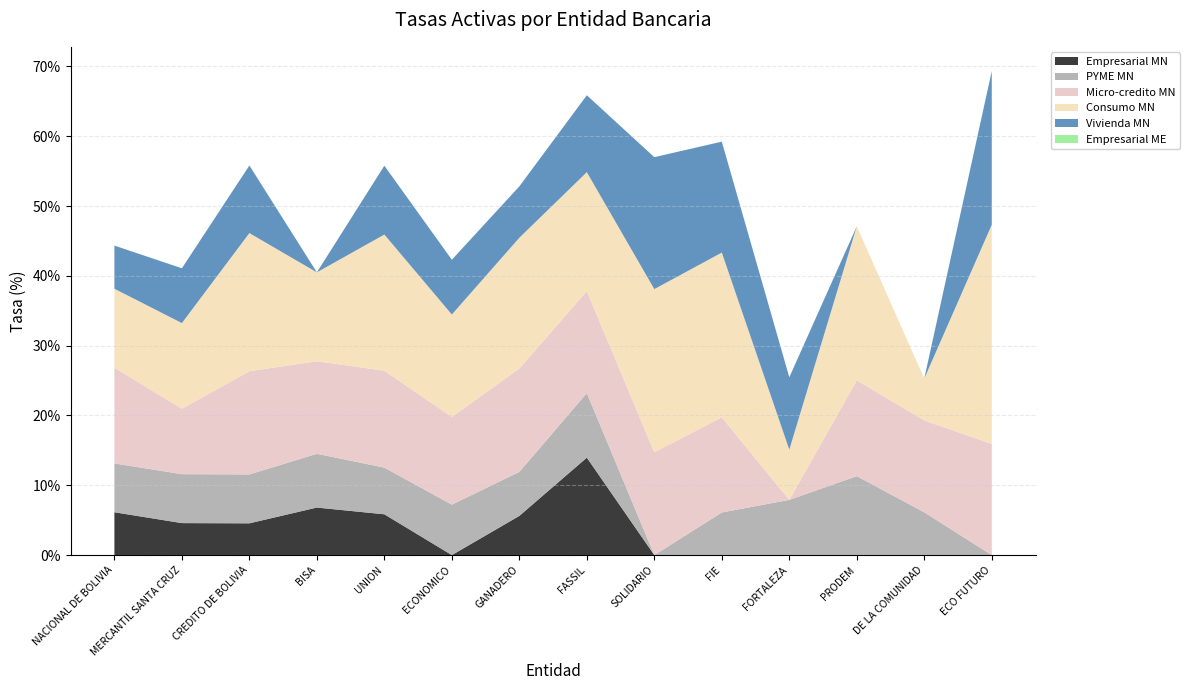

Reading left to right, extract all data points from this chart.

Empresarial MN: NACIONAL DE BOLIVIA=6.1	MERCANTIL SANTA CRUZ=4.6	CREDITO DE BOLIVIA=4.6	BISA=6.8	UNION=5.8	ECONOMICO=0.0	GANADERO=5.6	FASSIL=14.0	SOLIDARIO=0.0	FIE=0.0	FORTALEZA=0.0	PRODEM=0.0	DE LA COMUNIDAD=0.0	ECO FUTURO=0.0
PYME MN: NACIONAL DE BOLIVIA=7.0	MERCANTIL SANTA CRUZ=7.0	CREDITO DE BOLIVIA=7.0	BISA=7.7	UNION=6.7	ECONOMICO=7.2	GANADERO=6.3	FASSIL=9.2	SOLIDARIO=0.0	FIE=6.1	FORTALEZA=7.9	PRODEM=11.3	DE LA COMUNIDAD=6.1	ECO FUTURO=0.0
Micro-credito MN: NACIONAL DE BOLIVIA=13.7	MERCANTIL SANTA CRUZ=9.4	CREDITO DE BOLIVIA=14.8	BISA=13.3	UNION=13.9	ECONOMICO=12.6	GANADERO=14.8	FASSIL=14.6	SOLIDARIO=14.7	FIE=13.6	FORTALEZA=0.0	PRODEM=13.7	DE LA COMUNIDAD=13.2	ECO FUTURO=15.9
Consumo MN: NACIONAL DE BOLIVIA=11.3	MERCANTIL SANTA CRUZ=12.3	CREDITO DE BOLIVIA=19.8	BISA=12.7	UNION=19.5	ECONOMICO=14.7	GANADERO=18.7	FASSIL=17.0	SOLIDARIO=23.4	FIE=23.6	FORTALEZA=7.2	PRODEM=22.1	DE LA COMUNIDAD=6.0	ECO FUTURO=31.4
Vivienda MN: NACIONAL DE BOLIVIA=6.2	MERCANTIL SANTA CRUZ=7.8	CREDITO DE BOLIVIA=9.7	BISA=0.0	UNION=9.9	ECONOMICO=7.8	GANADERO=7.4	FASSIL=11.0	SOLIDARIO=18.9	FIE=15.9	FORTALEZA=10.4	PRODEM=0.0	DE LA COMUNIDAD=0.0	ECO FUTURO=22.0
Empresarial ME: NACIONAL DE BOLIVIA=0.0	MERCANTIL SANTA CRUZ=0.0	CREDITO DE BOLIVIA=0.0	BISA=0.0	UNION=0.0	ECONOMICO=0.0	GANADERO=0.0	FASSIL=0.0	SOLIDARIO=0.0	FIE=0.0	FORTALEZA=0.0	PRODEM=0.0	DE LA COMUNIDAD=0.0	ECO FUTURO=0.0